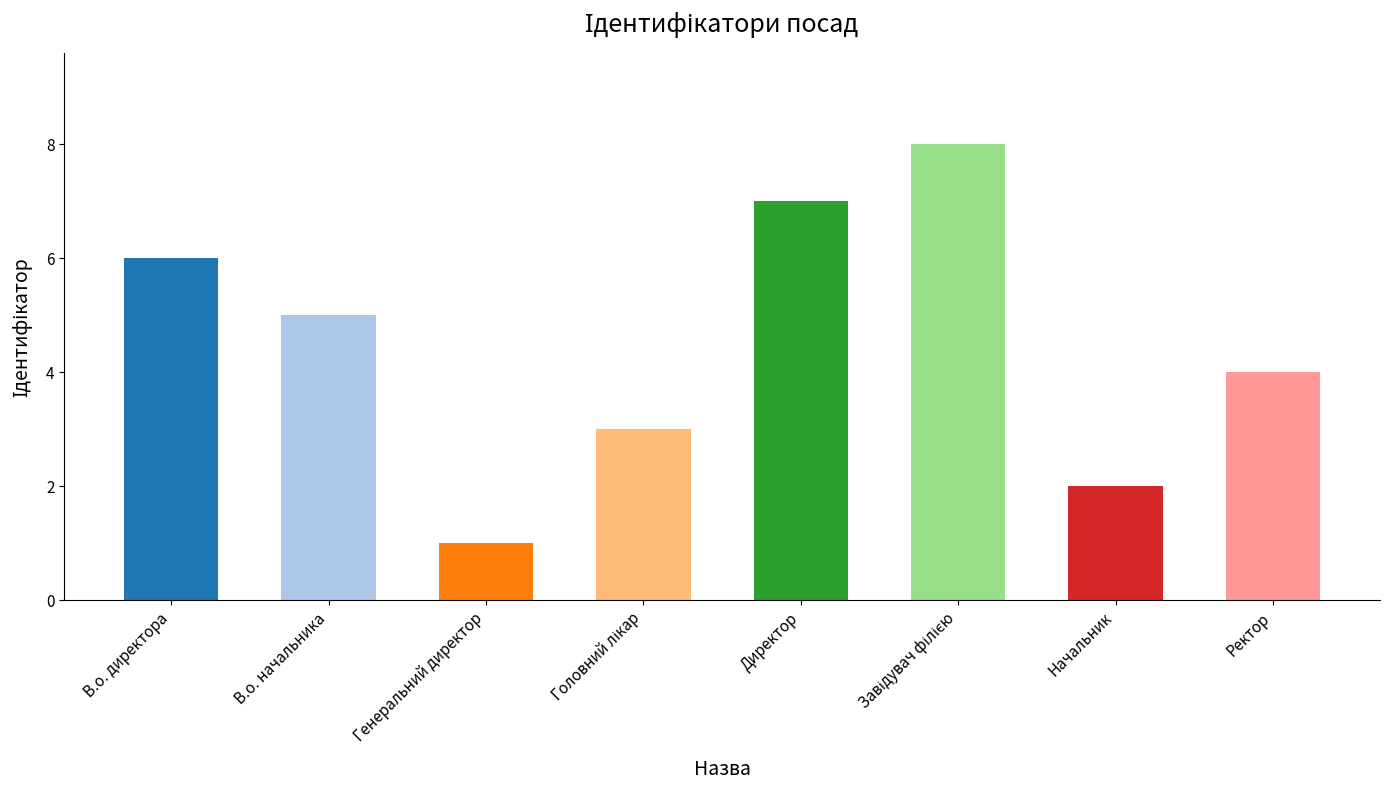

Reading left to right, what are all the values shown in this chart?

6	5	1	3	7	8	2	4